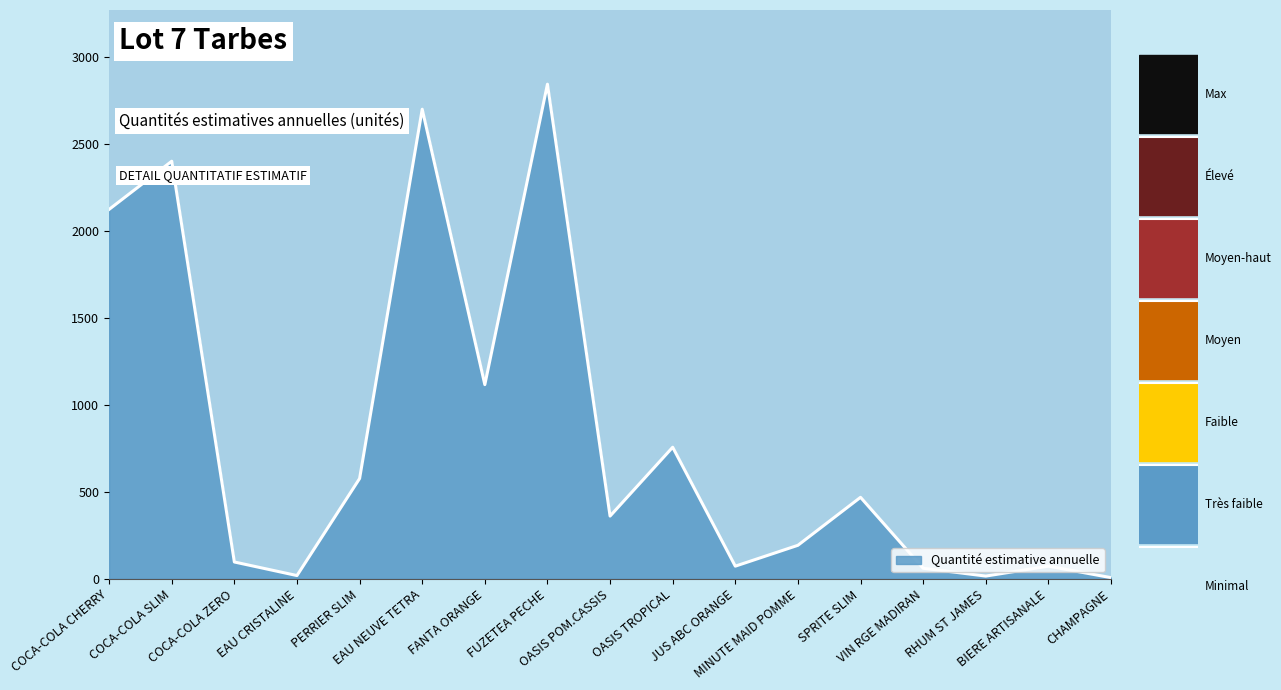

What is the average value?

816